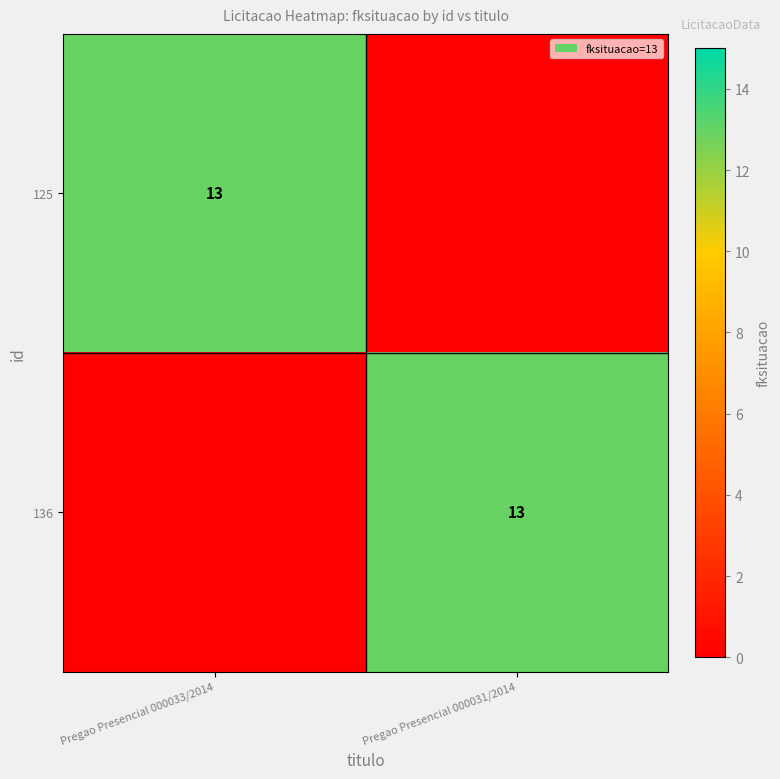

Is it true that 125 equals 13 at Pregao Presencial 000033/2014?

True